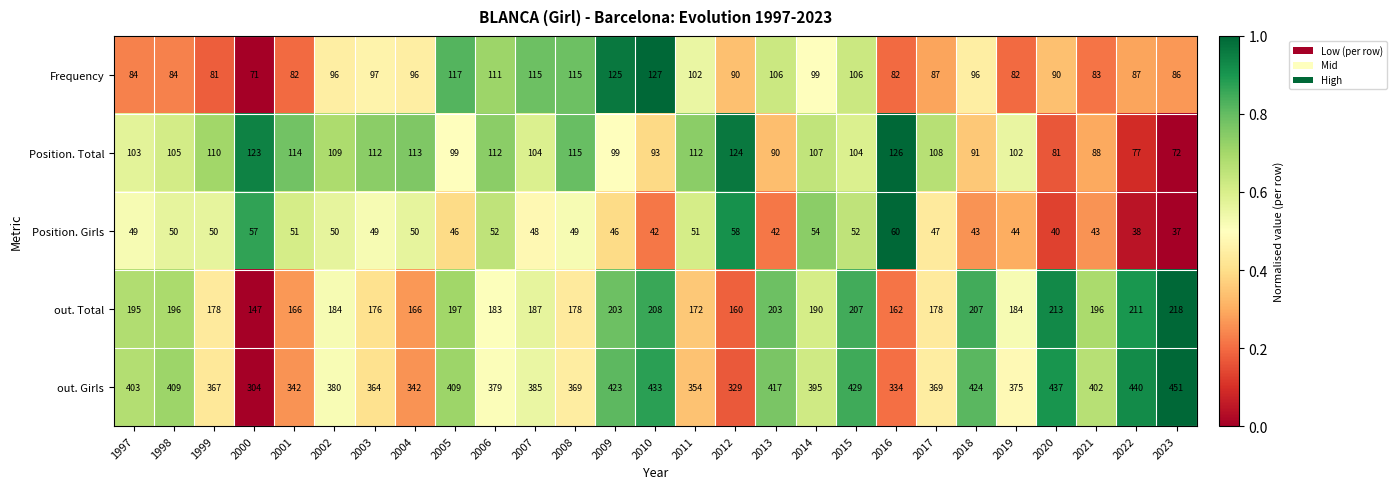

Which series has the widest spread of values?

out. Girls